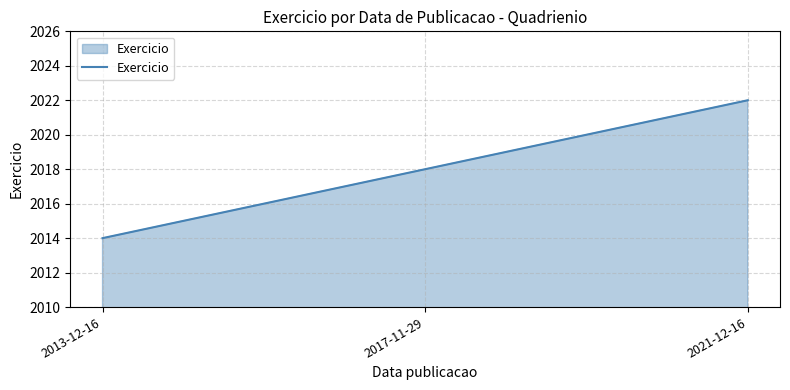

Reading left to right, list all the values displayed in this chart.

2014	2018	2022